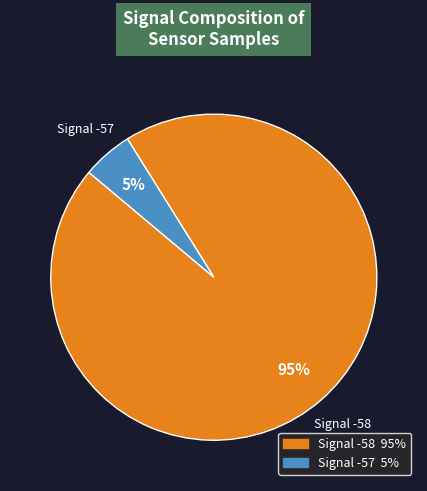

Count the number of slices in the pie.

2